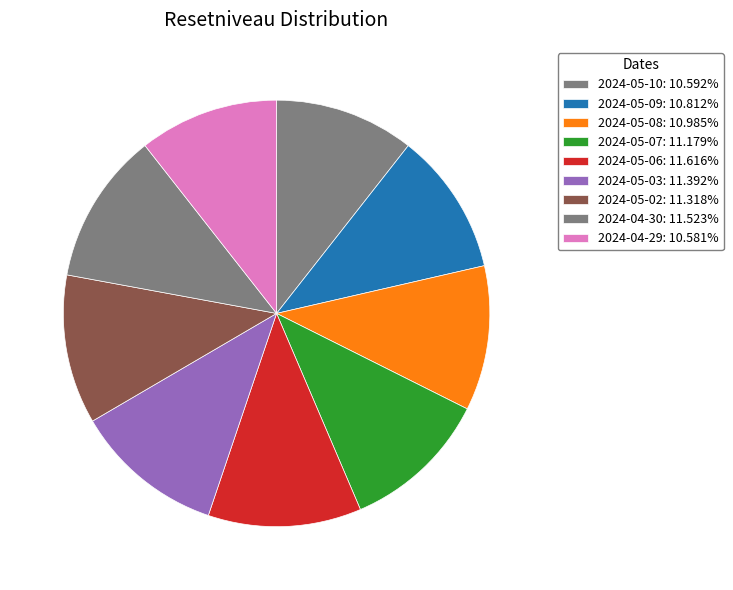

Rank the categories by value from highest to lowest.

2024-05-06, 2024-04-30, 2024-05-03, 2024-05-02, 2024-05-07, 2024-05-08, 2024-05-09, 2024-05-10, 2024-04-29